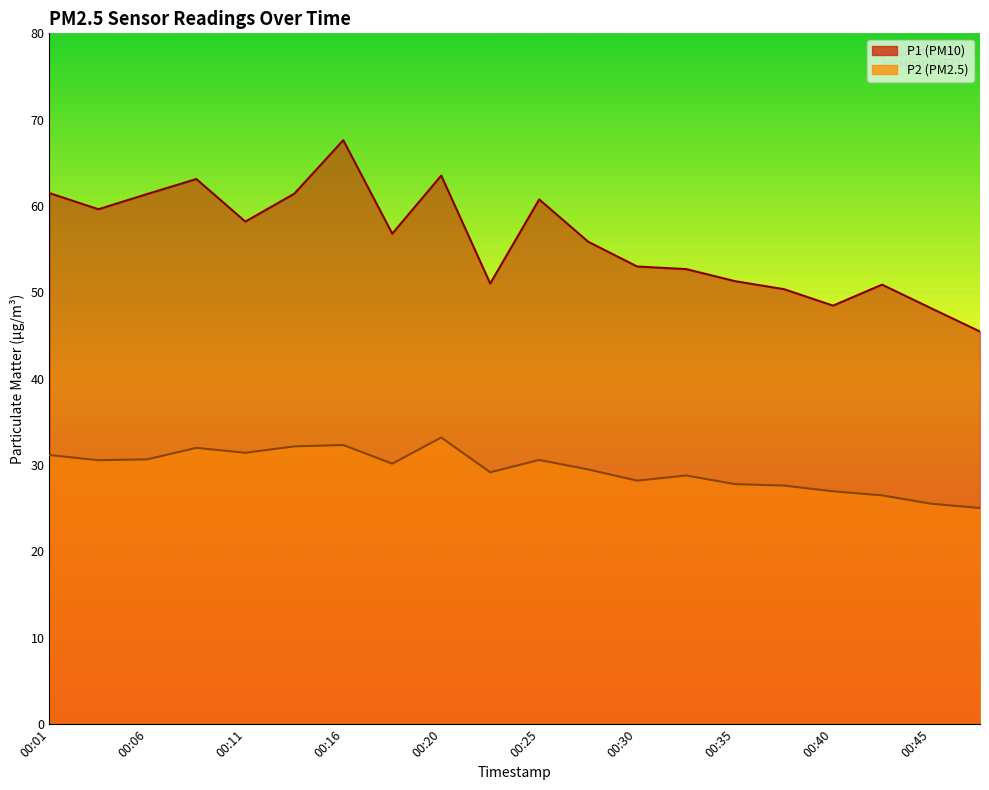

The P1 series shows 52.7 at 00:33. True or false?

True